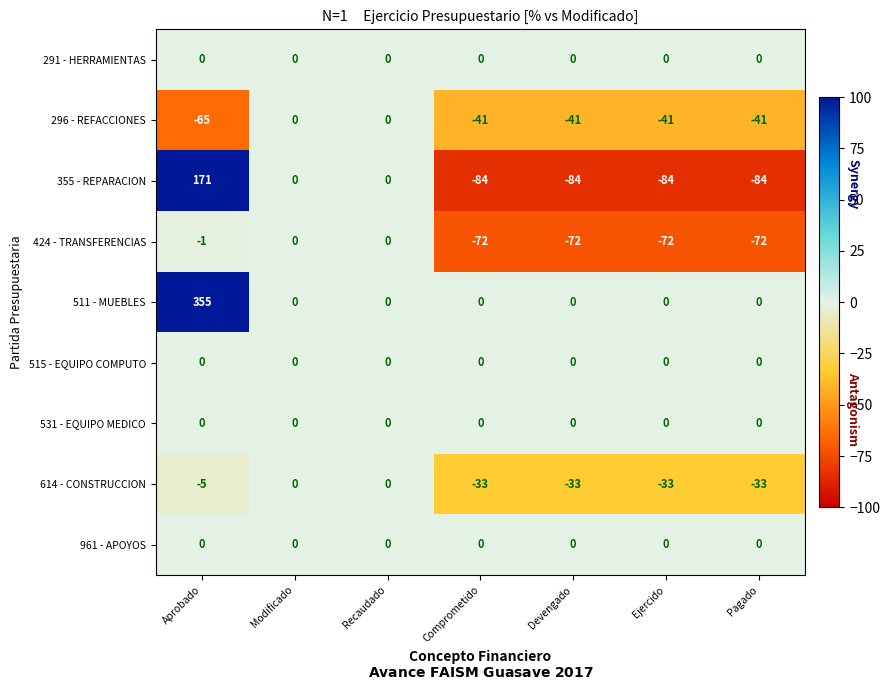

Read the 296 - REFACCIONES value at Comprometido, to the nearest 10.

-40